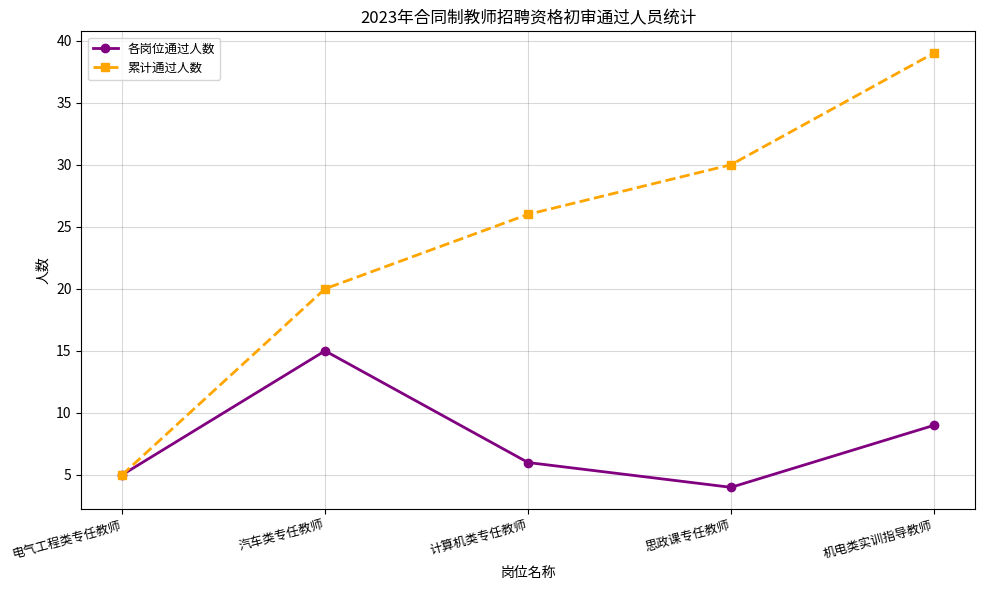

What is the difference between the maximum and minimum values in the 累计通过人数 series?

34